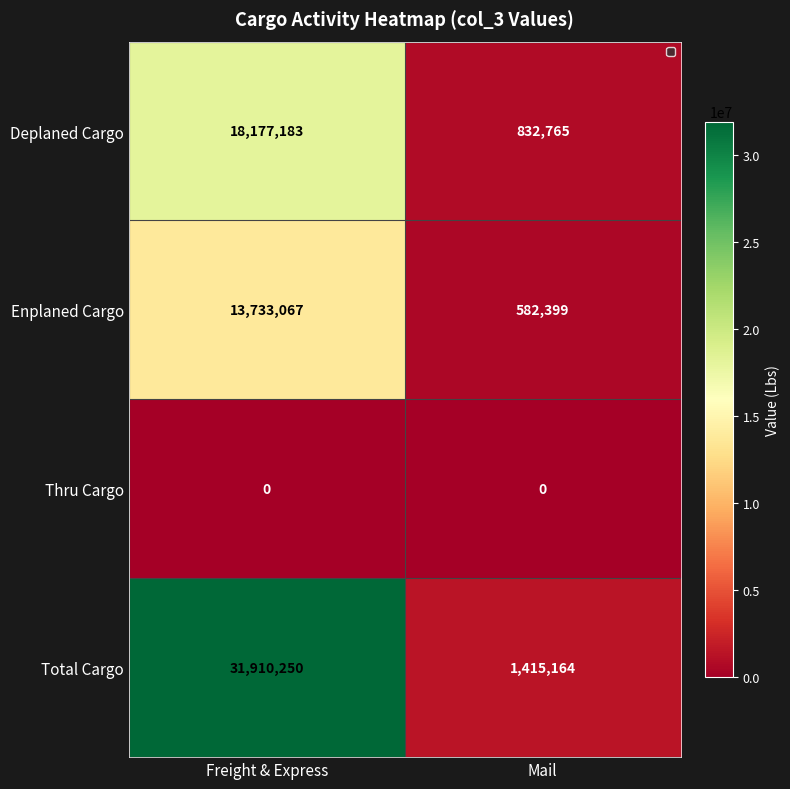

The Deplaned Cargo series shows 832765 at Mail. True or false?

True